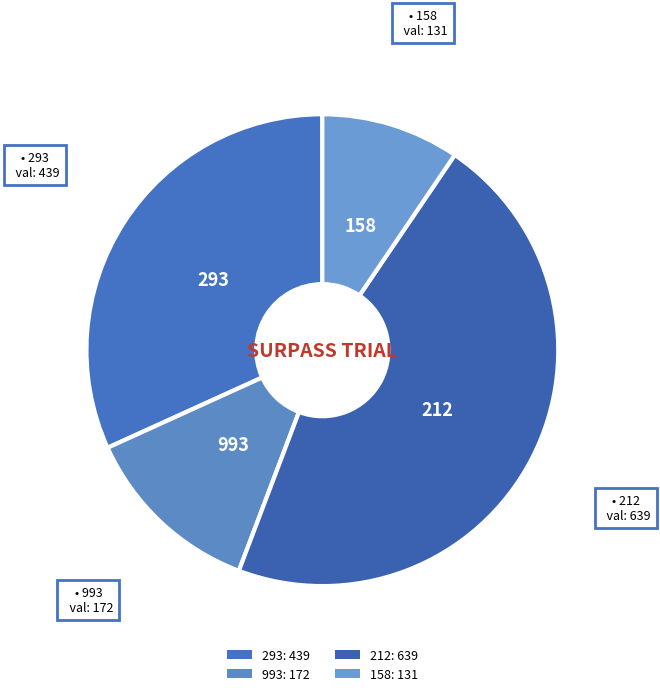

Is it true that 158 is 21% of the pie?

False